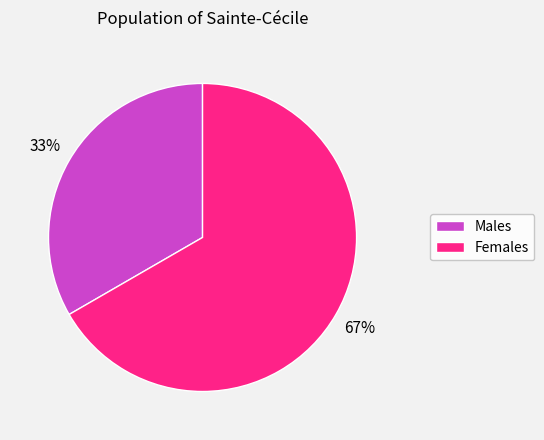

To the nearest percent, what is the average slice percentage?

50%